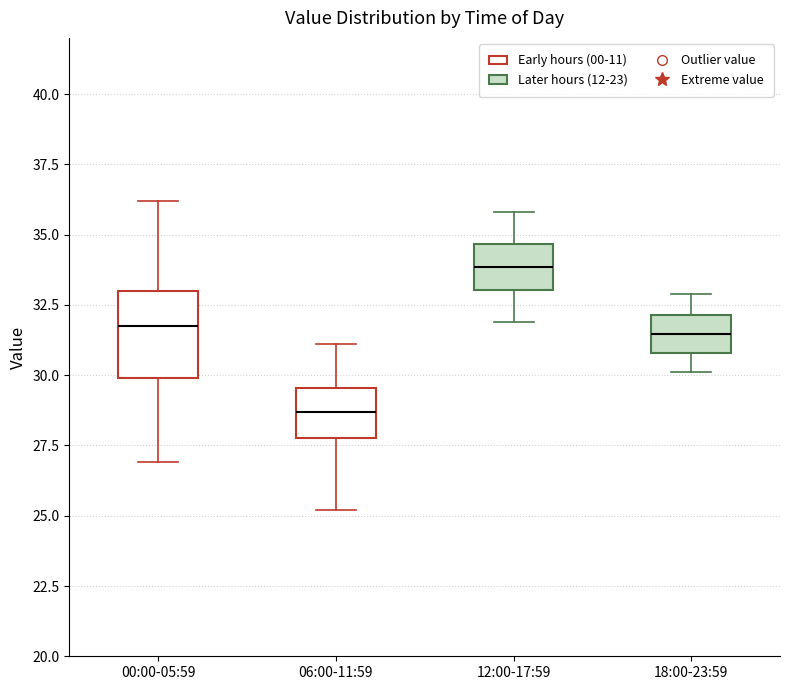

Reading left to right, read every box against the y-axis: the position of its median line, the range the box covers, and the ends of its whiskers. The values are not printed on the chart, so give them approximately, as read against the axis.

00:00-05:59: median 32.0, box 30.0 to 33.0, whiskers 27.0 to 36.0
06:00-11:59: median 28.5, box 28.0 to 29.5, whiskers 25.0 to 31.0
12:00-17:59: median 34.0, box 33.0 to 34.5, whiskers 32.0 to 36.0
18:00-23:59: median 31.5, box 31.0 to 32.0, whiskers 30.0 to 33.0